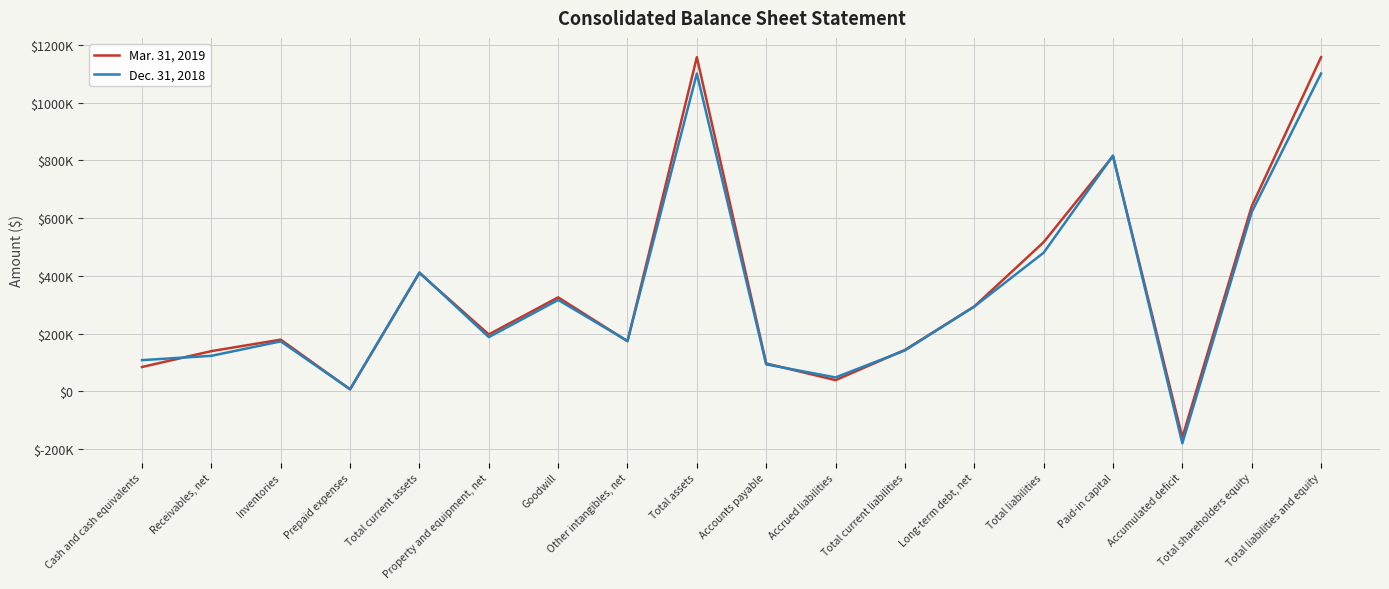

What position from the left is Accrued liabilities?

11